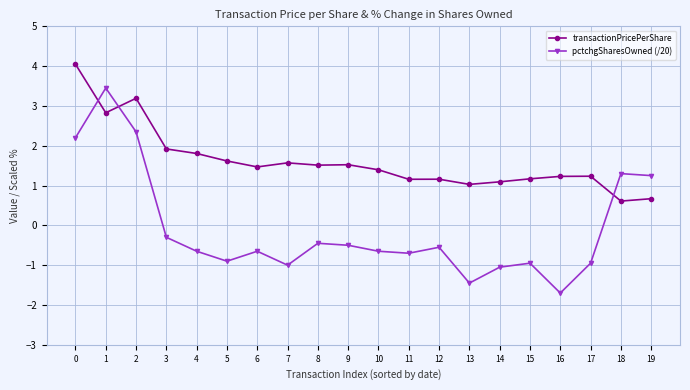

How many categories are shown in the chart?

20